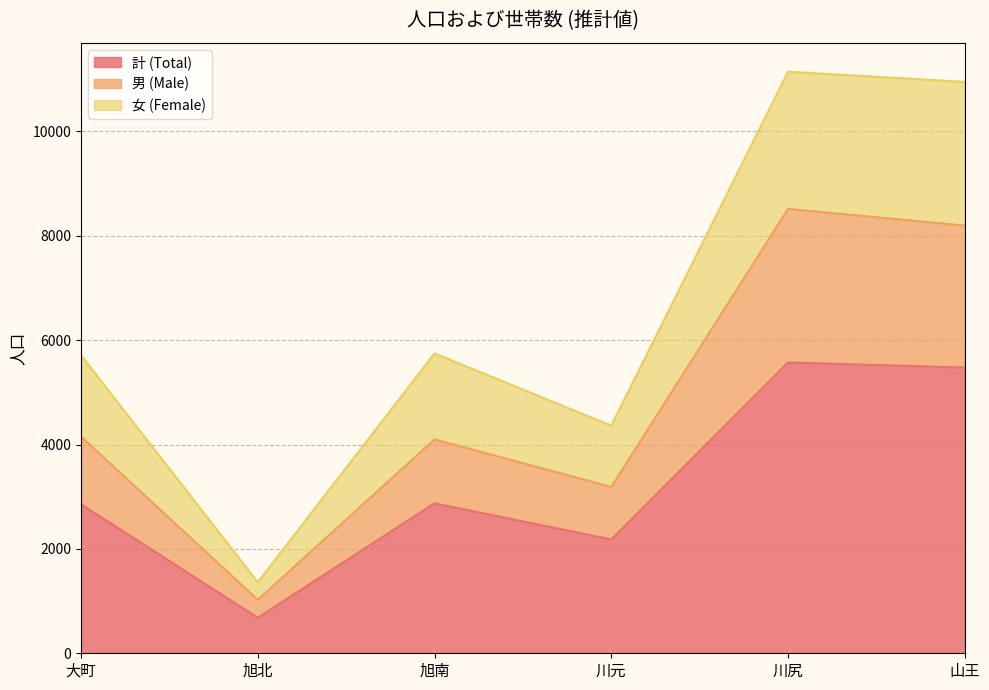

Which has a higher value, 旭北 or 川元?

川元